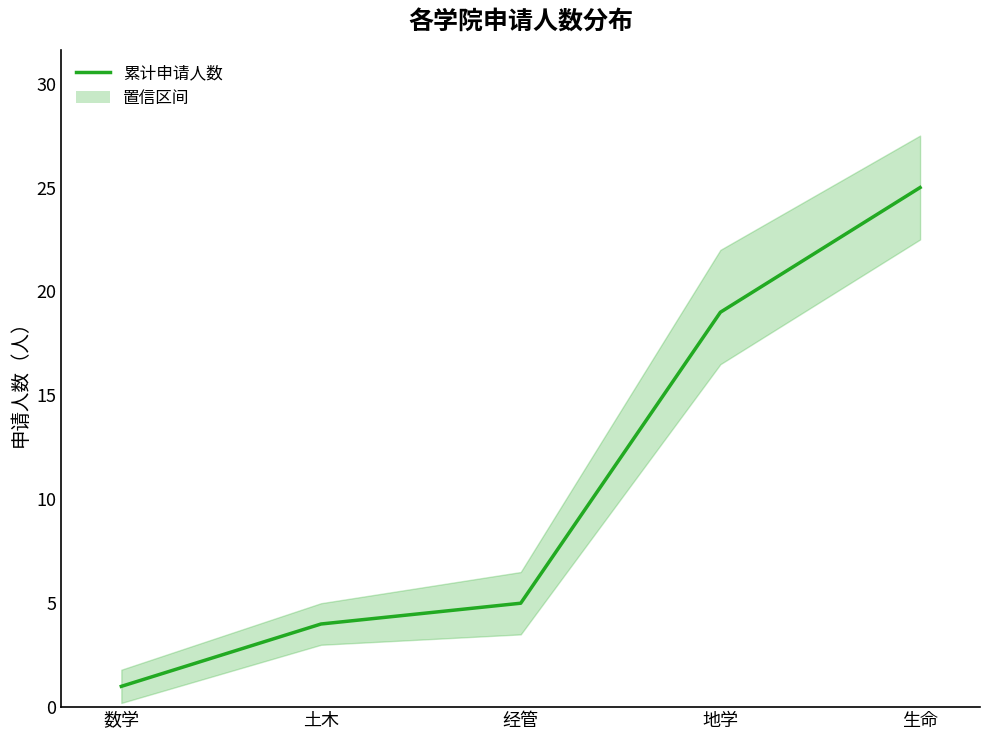

Does the chart have visible grid lines?

No